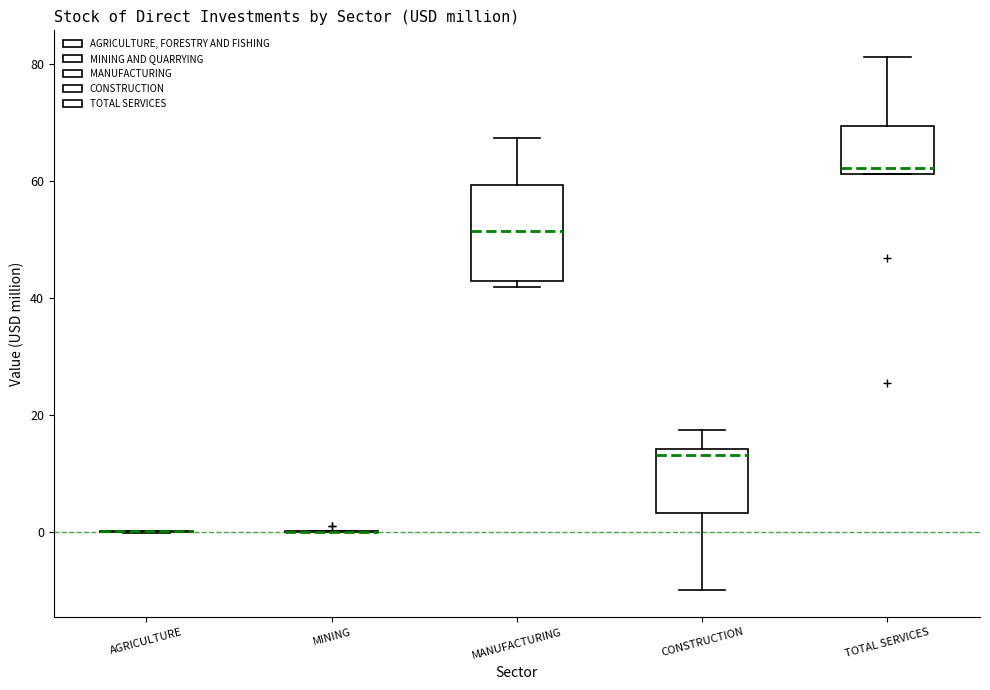

Where is the upper edge of the box for TOTAL SERVICES on the y-axis? The values are not printed on the chart, so give them approximately, as read against the axis.

70